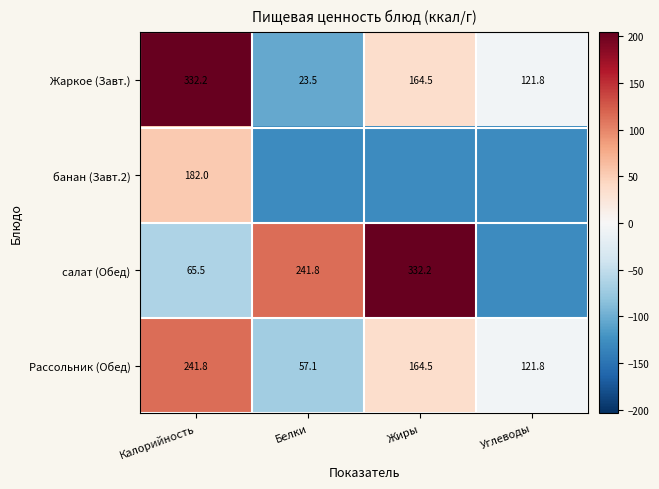

At which label does Рассольник (Обед) first exceed 164?

Калорийность